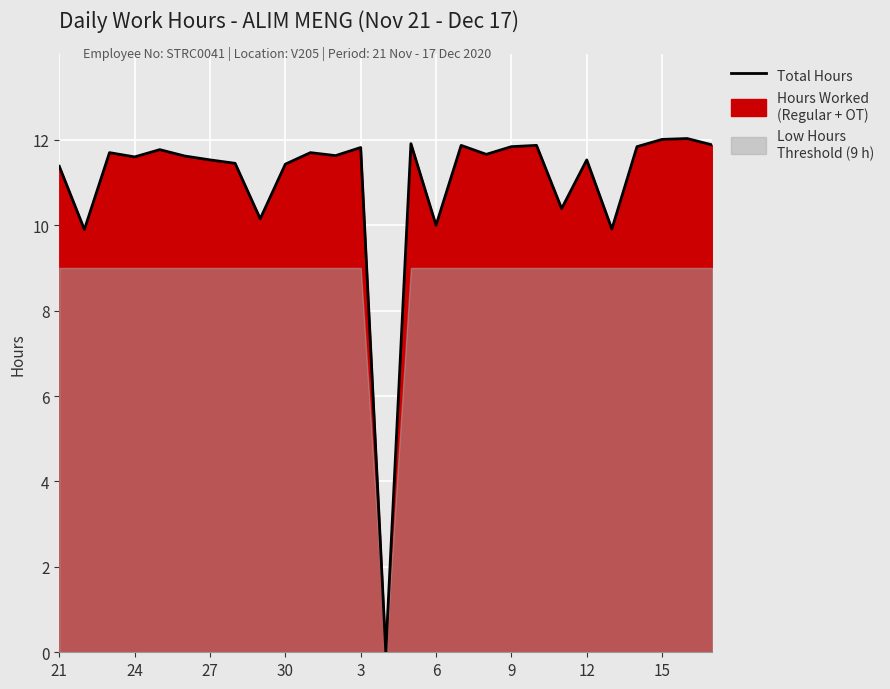

What is the value of the 8th point from the left?

11.4